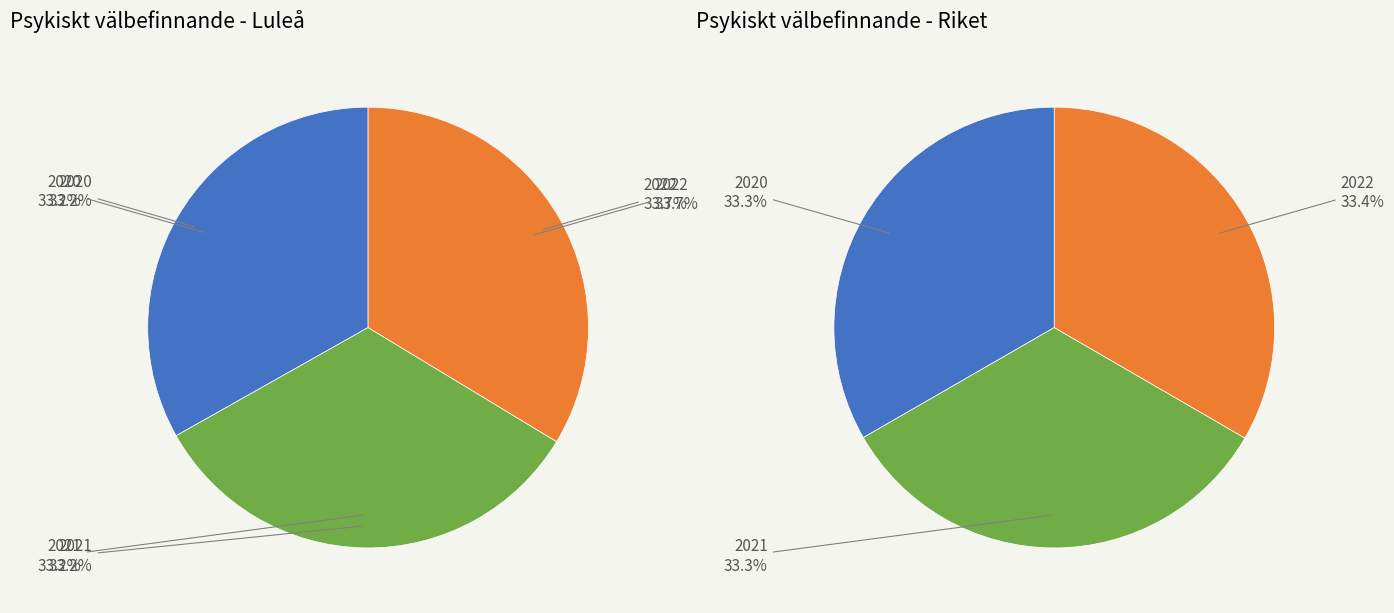

To the nearest percent, what percentage of the pie is 2020?

33%